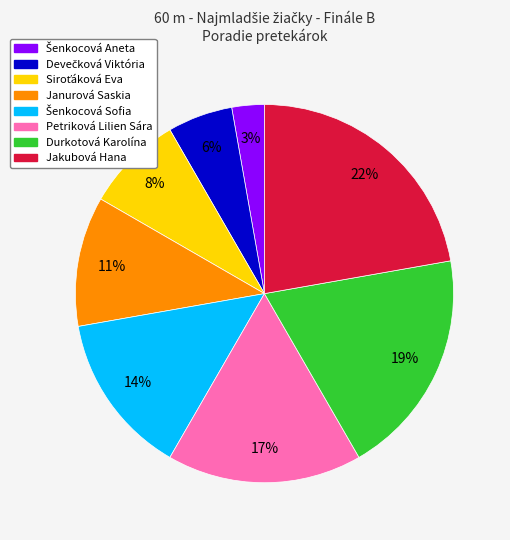

Is the sum of Petriková Lilien Sára and Janurová Saskia greater than half?

No